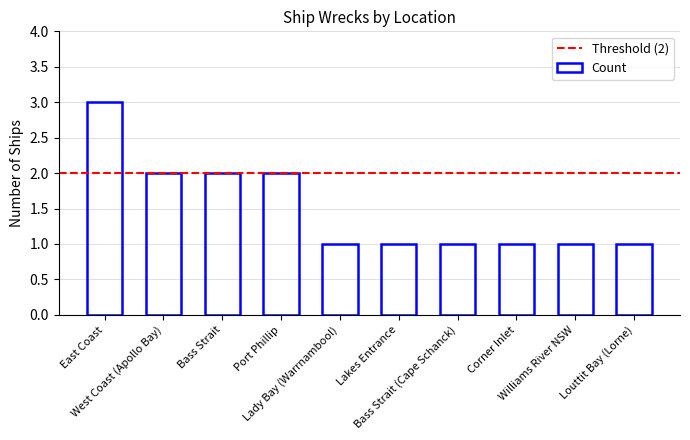

What is the difference between the maximum and minimum values?

2